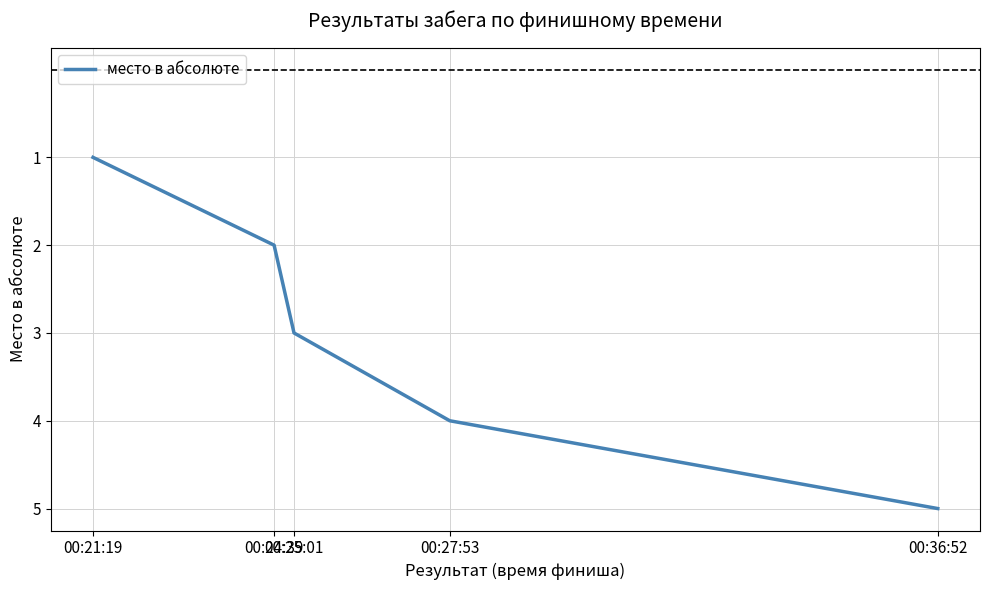

What is the difference between the values at 00:24:39 and 00:21:19?

1